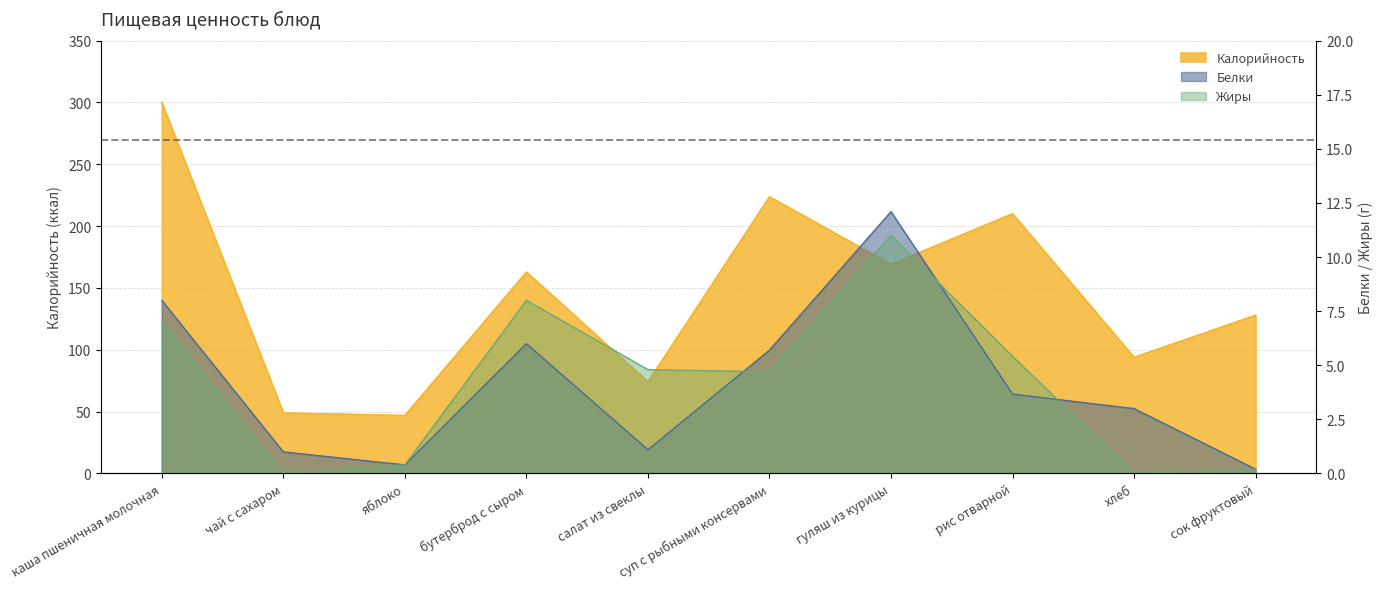

True or false: Жиры and Калорийность cross at least once.

False